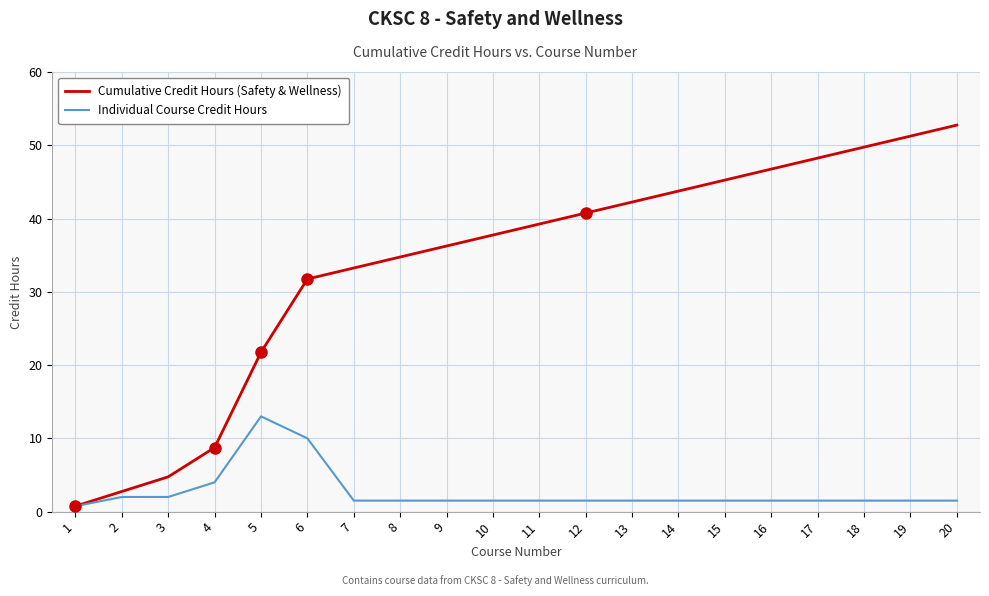

At 15, list the series in order from smallest to largest.

Individual Course Credit Hours, Cumulative Credit Hours (Safety & Wellness)